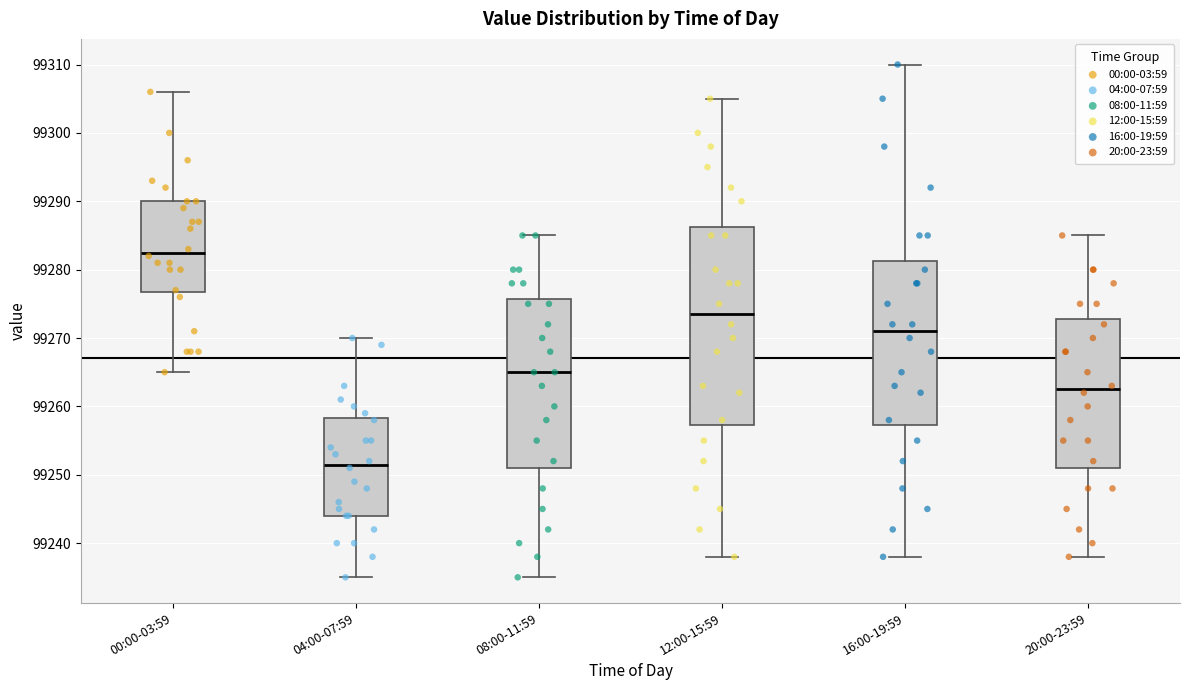

Where is the upper edge of the box for 16:00-19:59 on the y-axis? The values are not printed on the chart, so give them approximately, as read against the axis.

99281